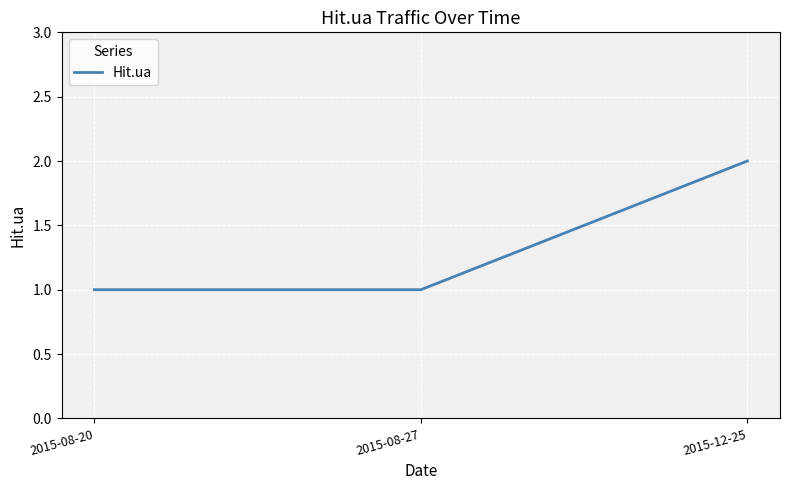

Is it true that the value at 2015-12-25 is 2?

True